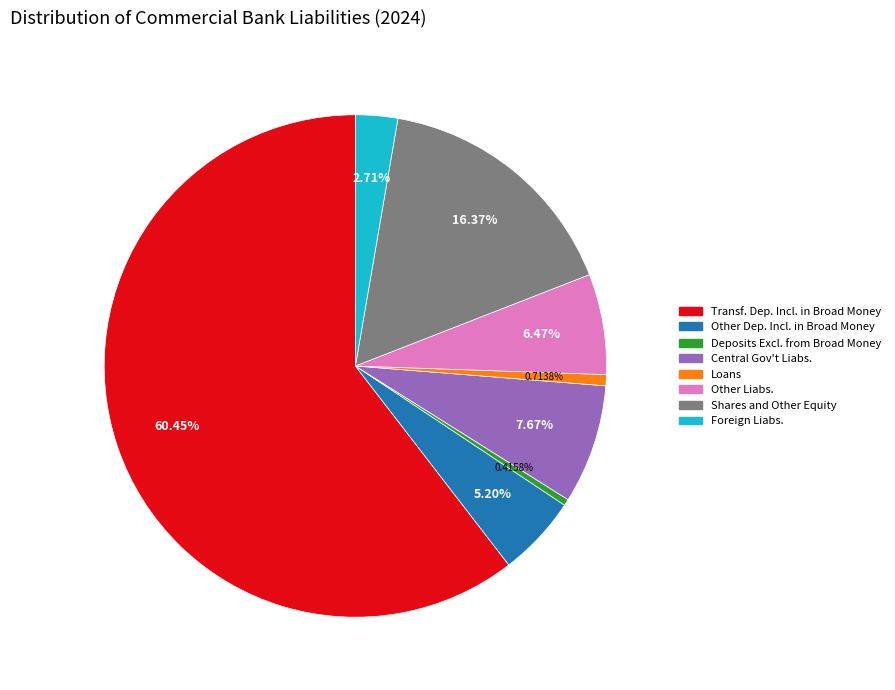

Does any single category account for the majority?

Yes